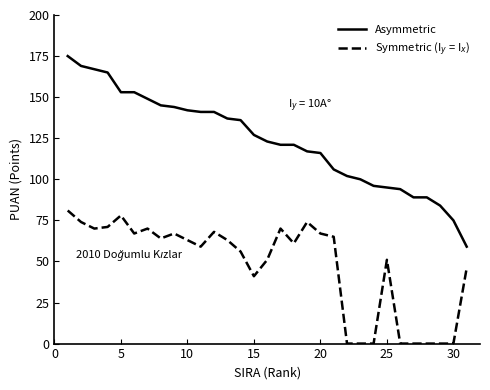

Which series has the largest range (max minus min)?

Asymmetric